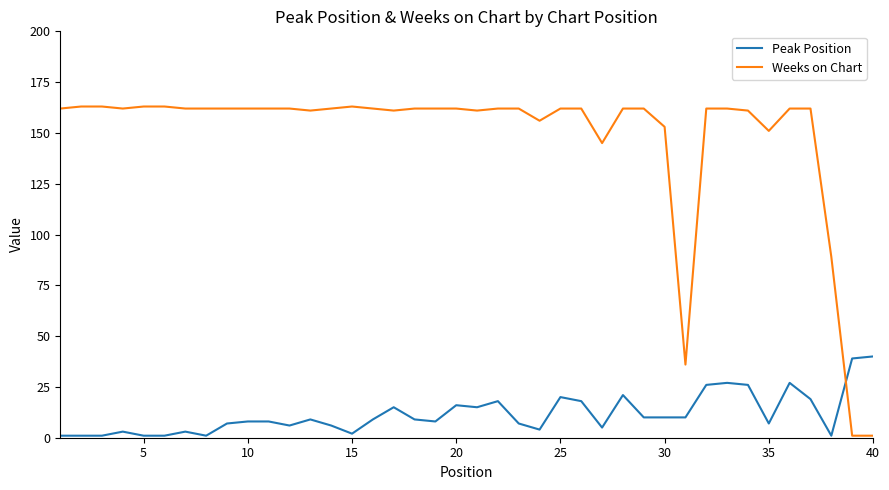

Which series has the largest range (max minus min)?

Weeks on Chart